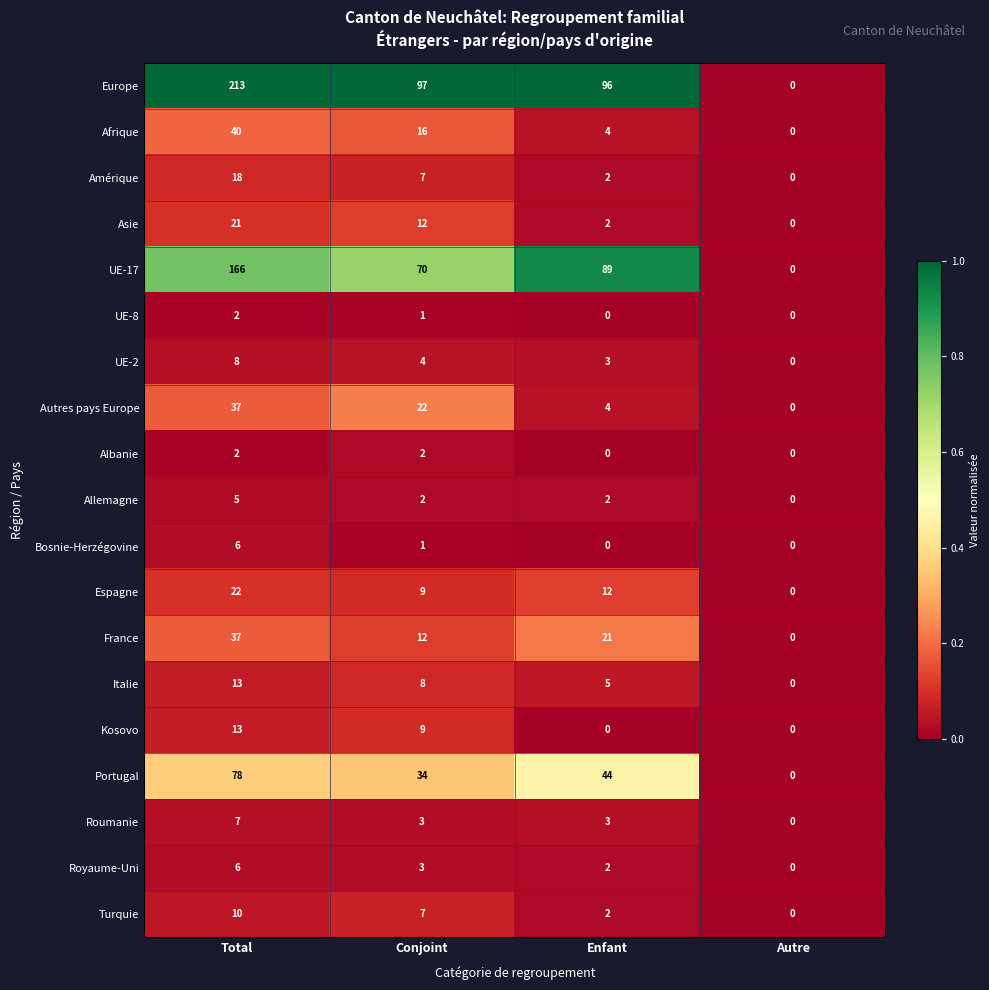

How many values in Autres pays Europe are above zero?

3